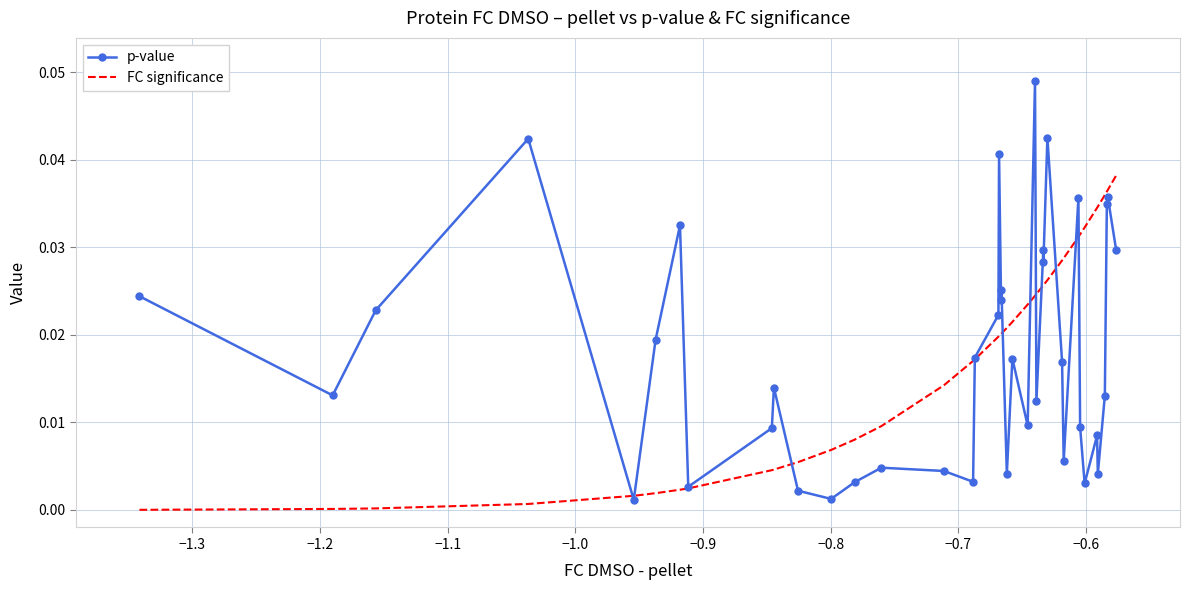

Which series has the widest spread of values?

p-value